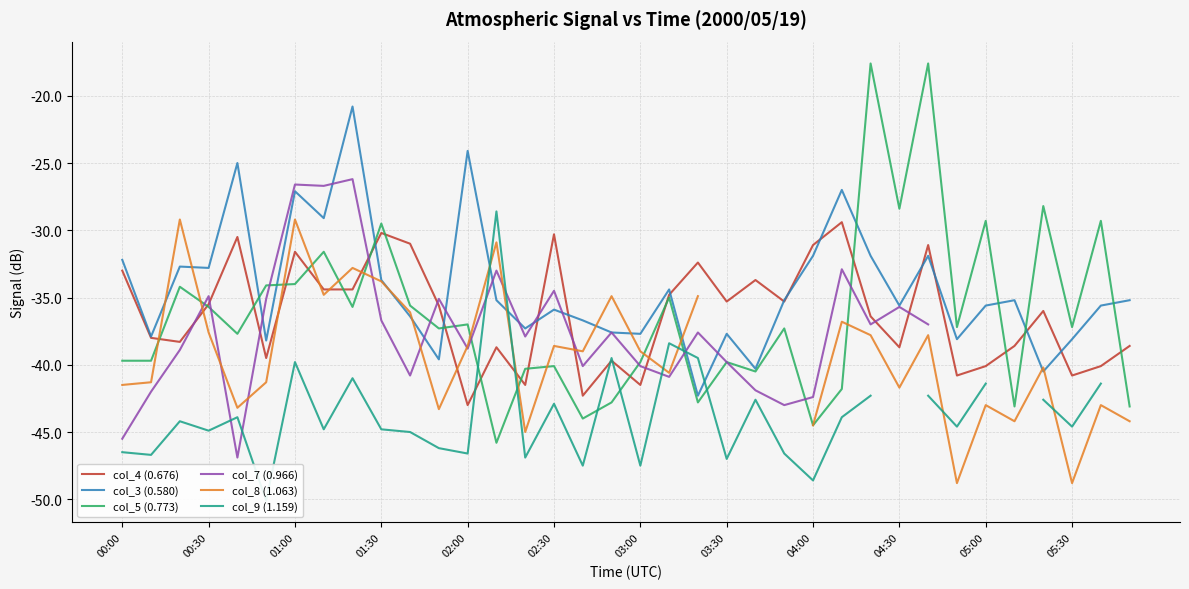

How many intersections are there between col_3 (0.580) and col_8 (1.063)?

11